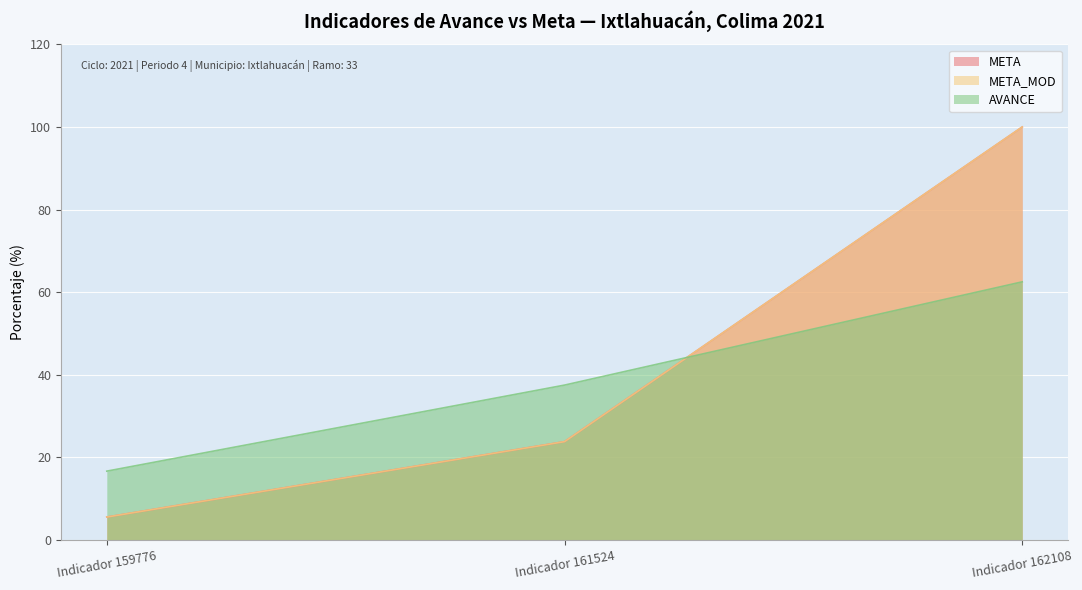

At which label does AVANCE first exceed 37?

Indicador 161524